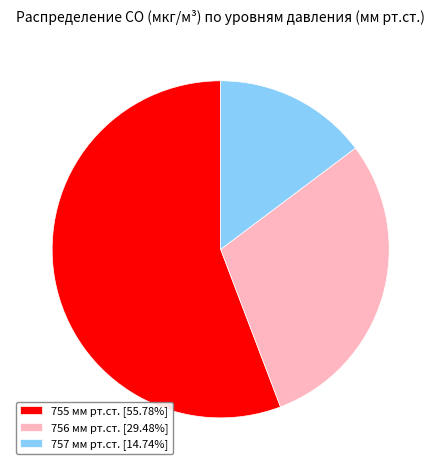

Is 757 мм рт.ст. [14.74%] the majority of the pie?

No